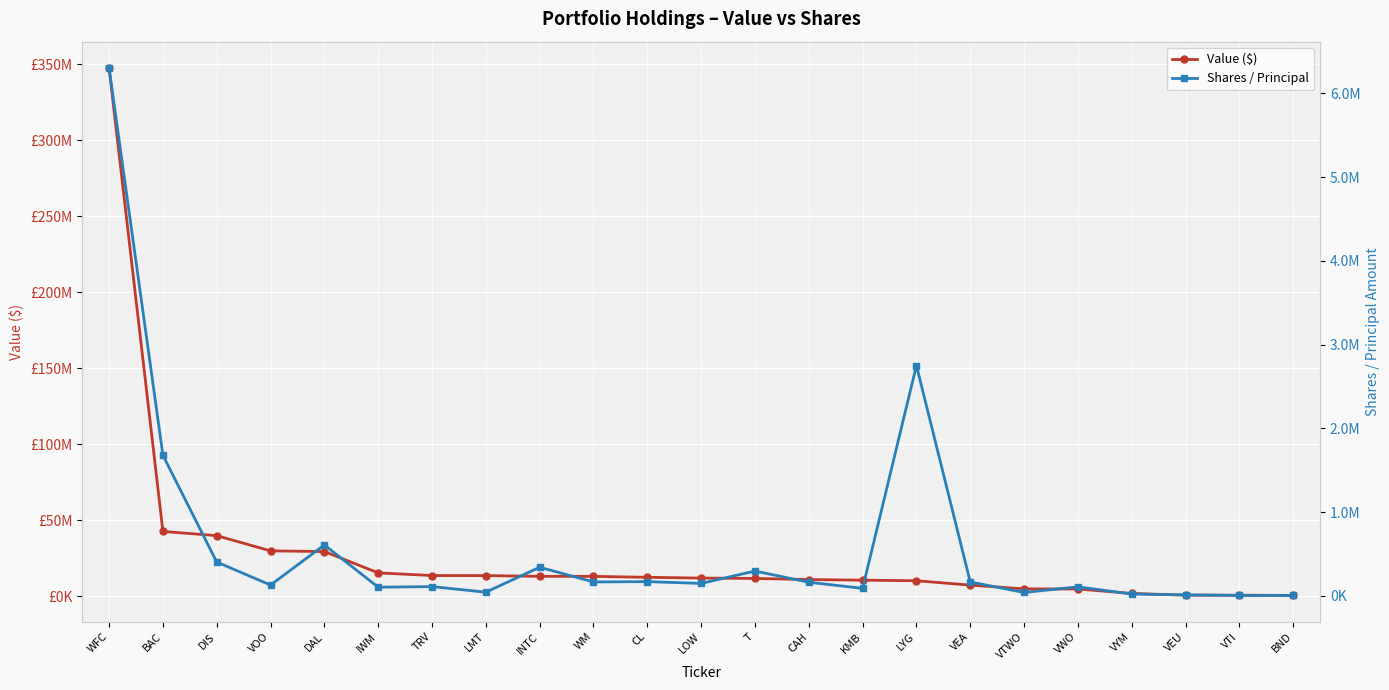

Which label corresponds to the smallest value in the chart?

VTI